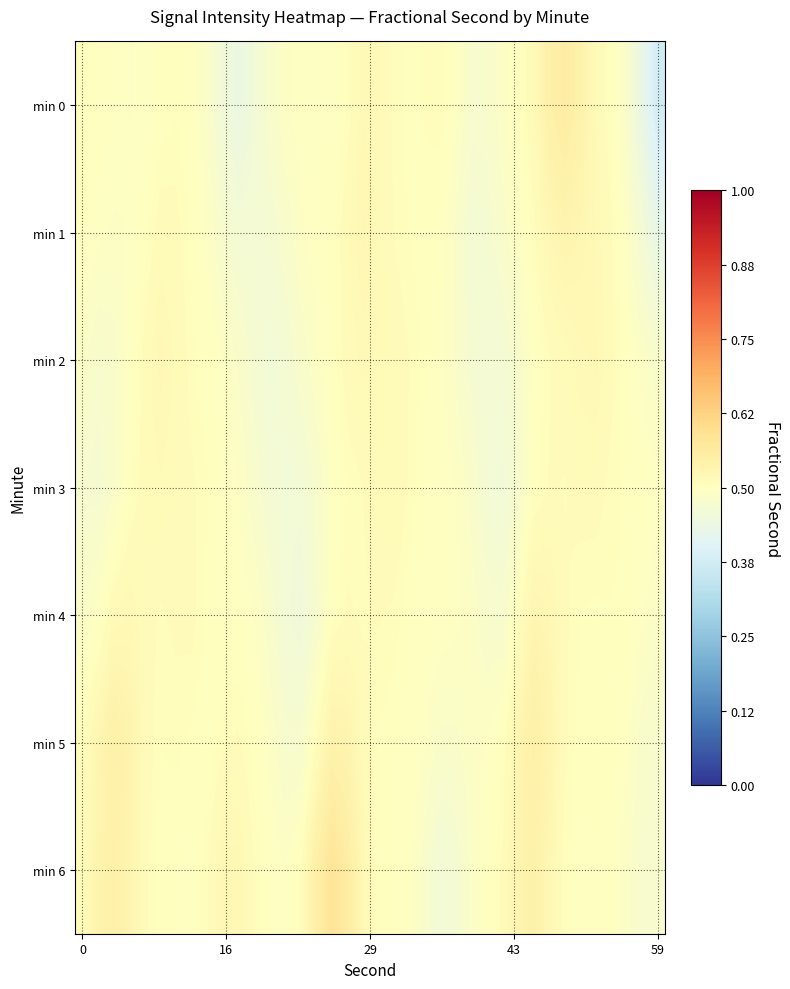

Reading left to right, what are all the values shown in this chart?

min 0: 0.5	0.5	0.5	0.5	0.5	0.5	0.5	0.5	0.5	0.5	0.4	0.5	0.5	0.5	0.5	0.5	0.5	0.5	0.5	0.5	0.5	0.5	0.5	0.5	0.5	0.5	0.5	0.5	0.5	0.5	0.5	0.6	0.5	0.5	0.5	0.5	0.4	0.4
min 1: 0.5	0.5	0.5	0.5	0.5	0.5	0.5	0.5	0.5	0.5	0.5	0.5	0.5	0.5	0.5	0.5	0.5	0.5	0.5	0.5	0.5	0.5	0.5	0.5	0.5	0.5	0.5	0.5	0.5	0.5	0.5	0.5	0.5	0.5	0.5	0.5	0.5	0.4
min 2: 0.5	0.5	0.5	0.5	0.5	0.5	0.5	0.5	0.5	0.5	0.5	0.5	0.5	0.5	0.5	0.5	0.5	0.5	0.5	0.5	0.5	0.5	0.5	0.5	0.5	0.5	0.5	0.5	0.5	0.5	0.5	0.5	0.5	0.5	0.5	0.5	0.5	0.5
min 3: 0.5	0.5	0.5	0.5	0.5	0.5	0.5	0.5	0.5	0.5	0.5	0.5	0.5	0.5	0.5	0.5	0.5	0.5	0.5	0.5	0.5	0.5	0.5	0.5	0.5	0.5	0.5	0.5	0.5	0.5	0.5	0.5	0.5	0.5	0.5	0.5	0.5	0.5
min 4: 0.5	0.5	0.5	0.5	0.5	0.5	0.5	0.5	0.5	0.5	0.5	0.5	0.5	0.5	0.5	0.5	0.5	0.5	0.5	0.5	0.5	0.5	0.5	0.5	0.5	0.5	0.5	0.5	0.5	0.5	0.5	0.5	0.5	0.5	0.5	0.5	0.5	0.5
min 5: 0.5	0.5	0.5	0.5	0.5	0.5	0.5	0.5	0.5	0.5	0.5	0.5	0.5	0.5	0.5	0.5	0.5	0.5	0.5	0.5	0.5	0.5	0.5	0.5	0.5	0.5	0.5	0.5	0.5	0.5	0.5	0.5	0.5	0.5	0.5	0.5	0.5	0.5
min 6: 0.5	0.5	0.5	0.5	0.5	0.5	0.5	0.5	0.5	0.5	0.5	0.5	0.5	0.5	0.5	0.5	0.6	0.6	0.5	0.5	0.5	0.5	0.5	0.5	0.5	0.5	0.5	0.5	0.5	0.5	0.5	0.5	0.5	0.5	0.5	0.5	0.5	0.5